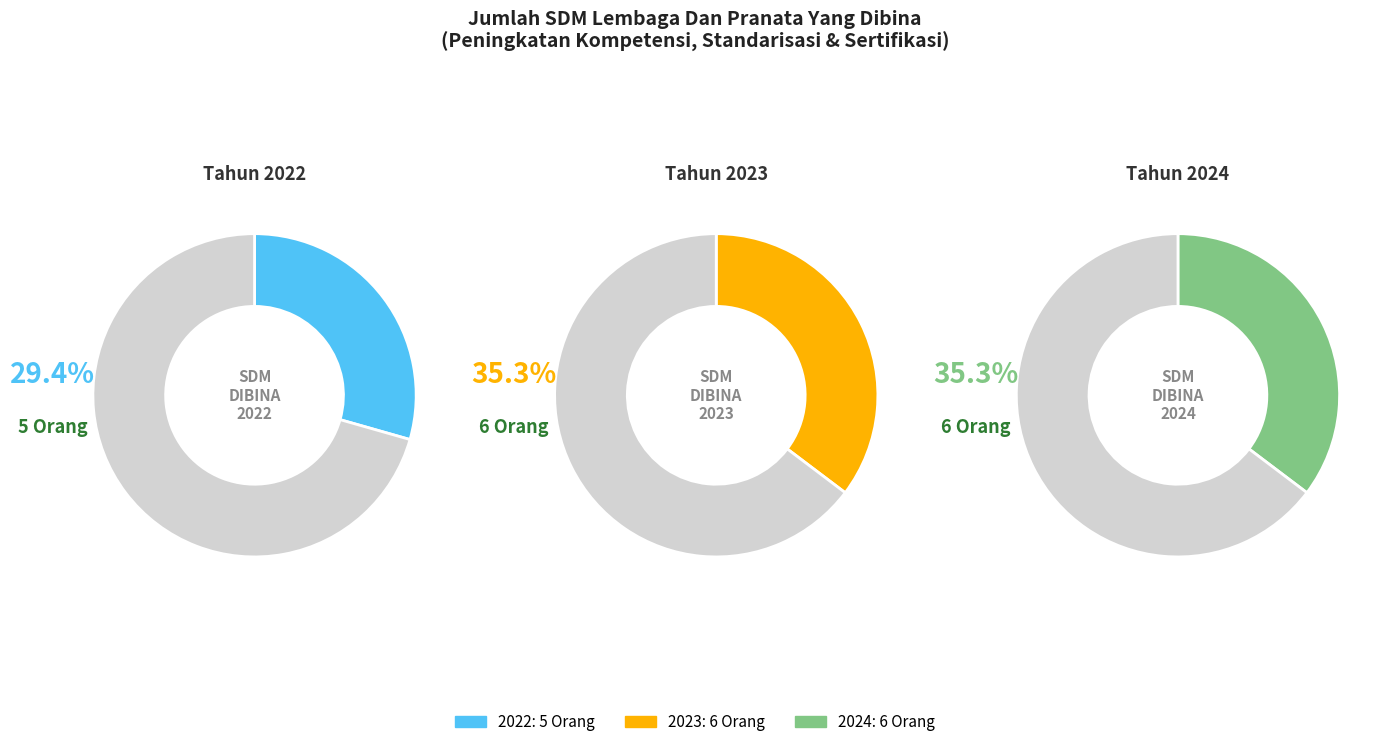

What is the change in value from 2022 to 2024?

+1